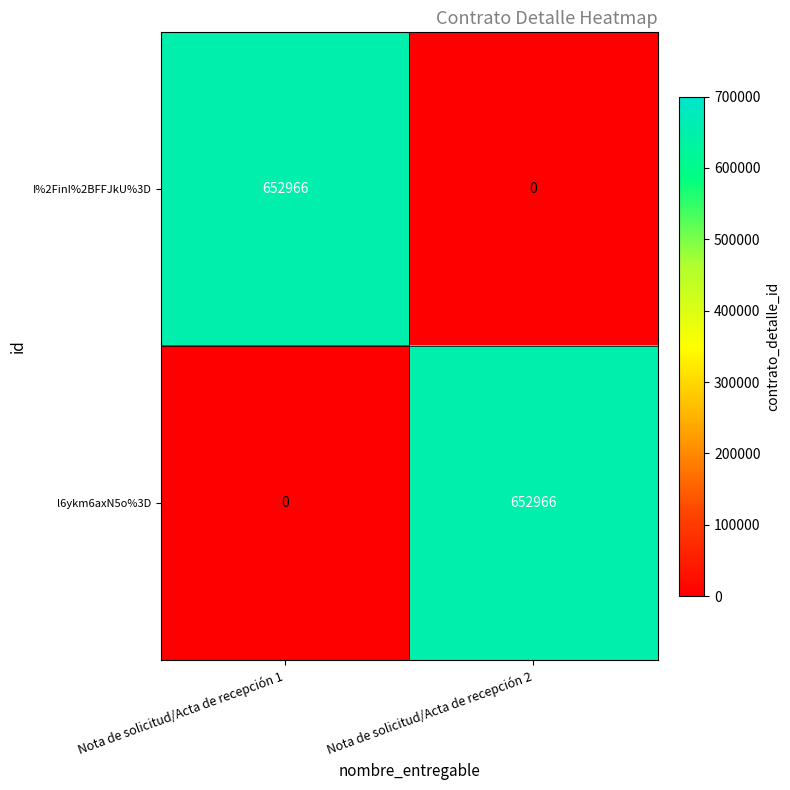

How many data points does each series have?

2